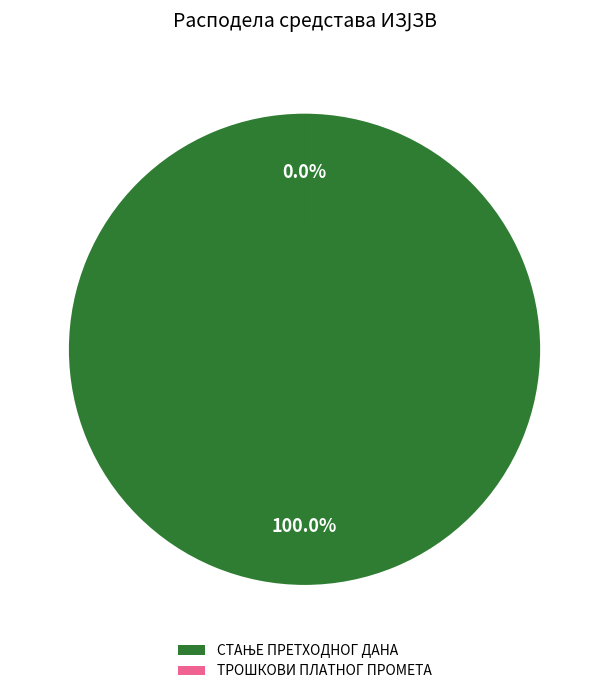

Combined, do ОСТАЛИ ТРОШКОВИ and ТРОШКОВИ ПЛАТНОГ ПРОМЕТА account for over 50%?

No